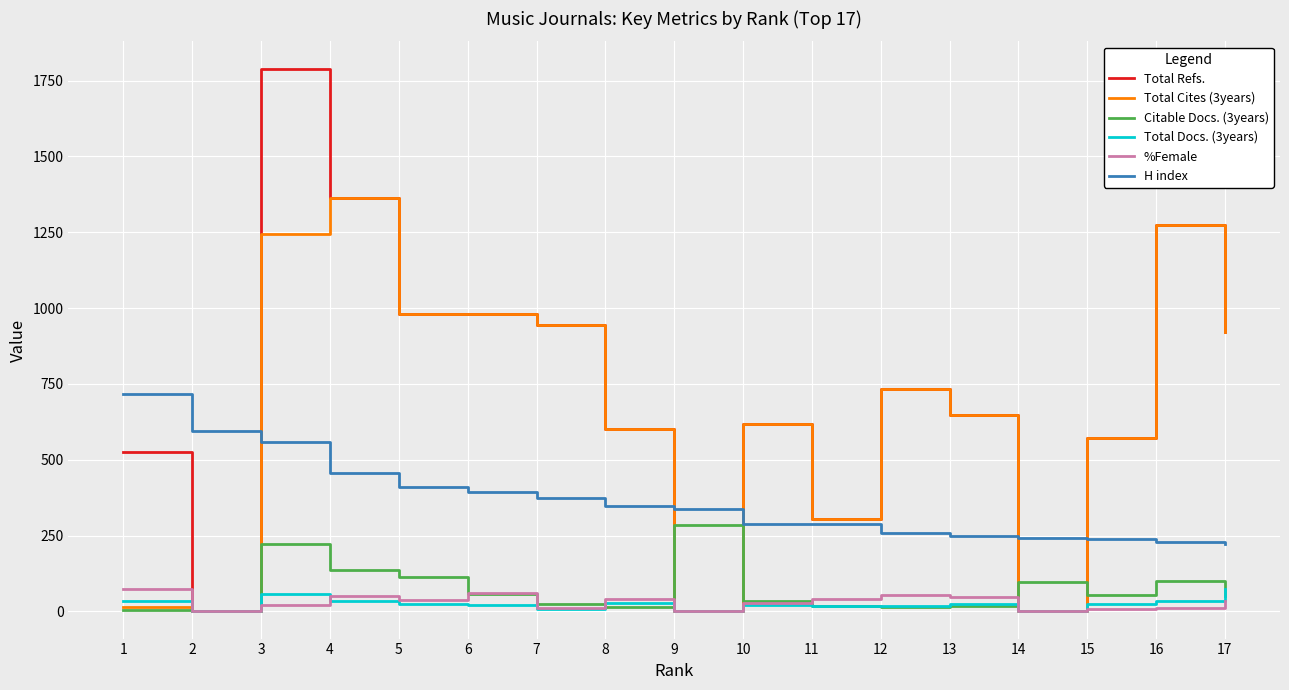

Read the Total Docs. (3years) value at 12, to the nearest 10.

20